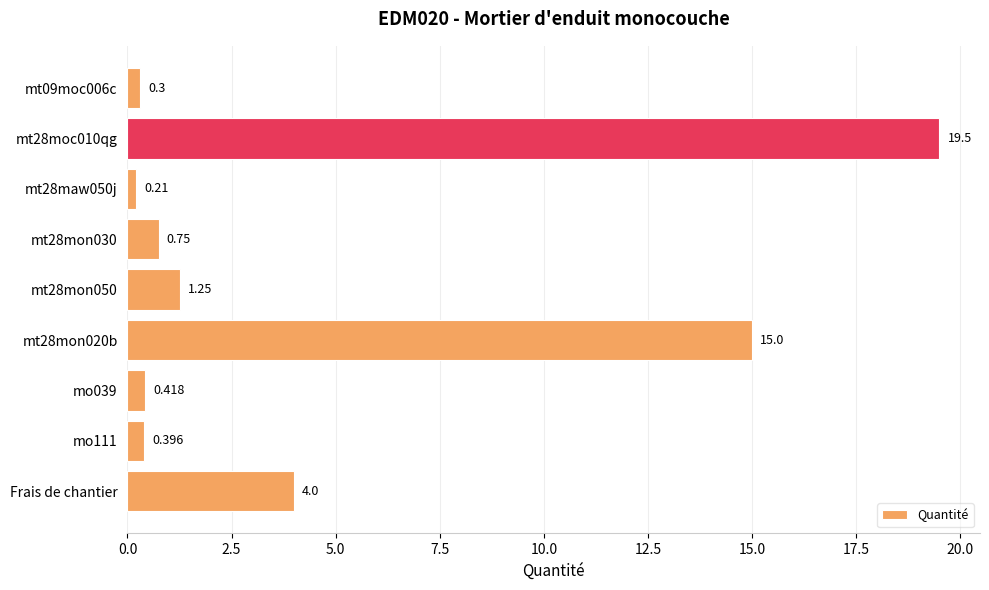

Between mt28mon050 and Frais de chantier, which is larger?

Frais de chantier